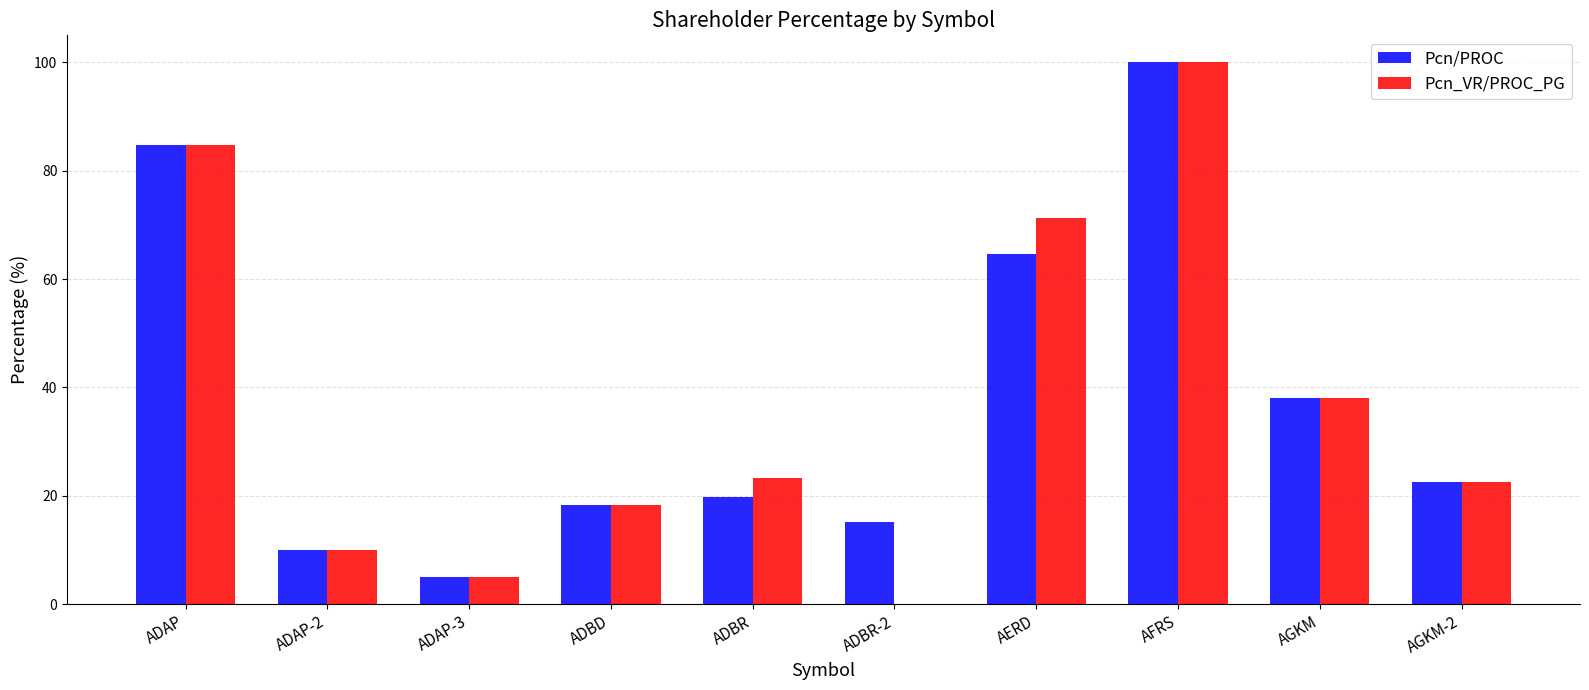

Where does the Pcn_VR/PROC_PG series first go above 23?

ADAP